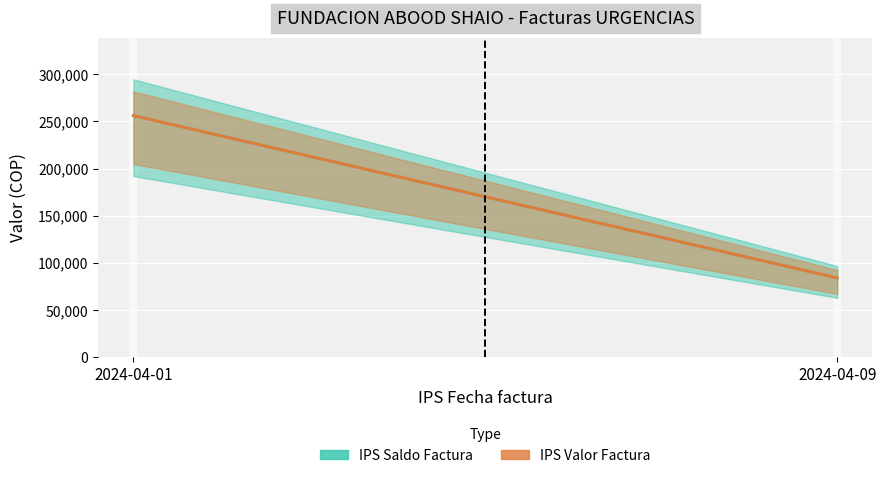

Reading left to right, what are all the values shown in this chart?

IPS Saldo Factura: 256126	84173
IPS Valor Factura: 256126	84173